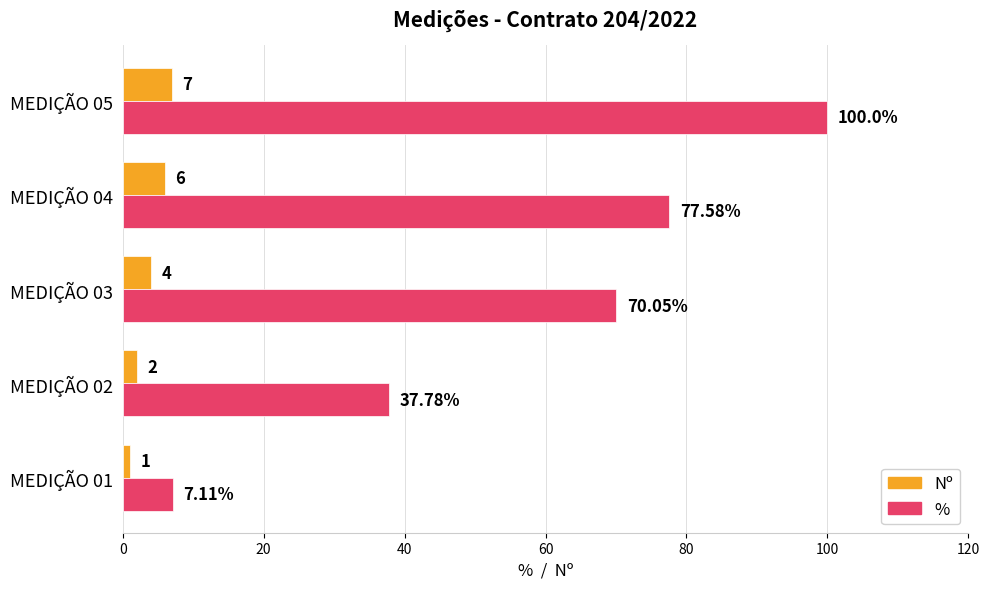

What is the difference between the second highest and second lowest values in the Nº series?

4.0